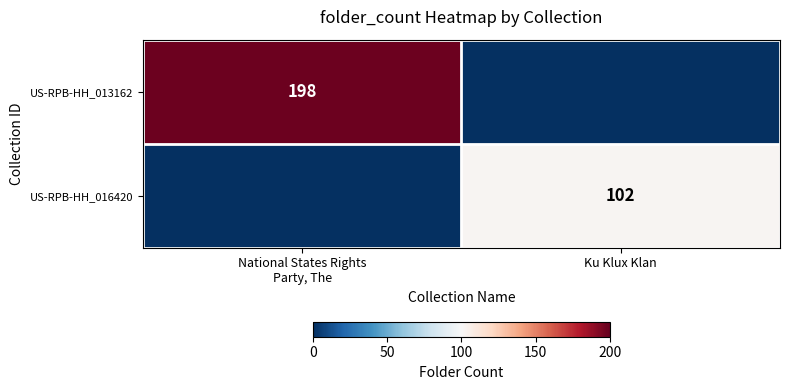

The US-RPB-HH_016420 series shows 174 at Ku Klux Klan. True or false?

False